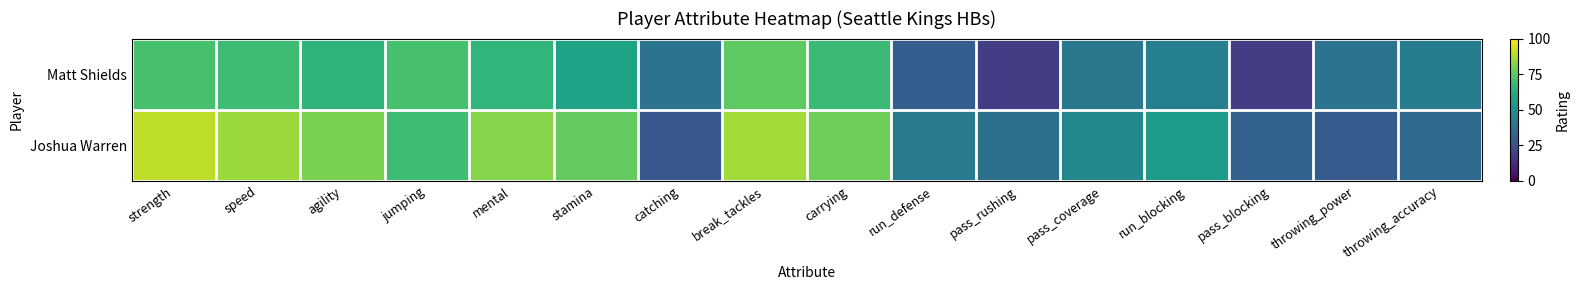

Which series has the largest range (max minus min)?

Joshua Warren